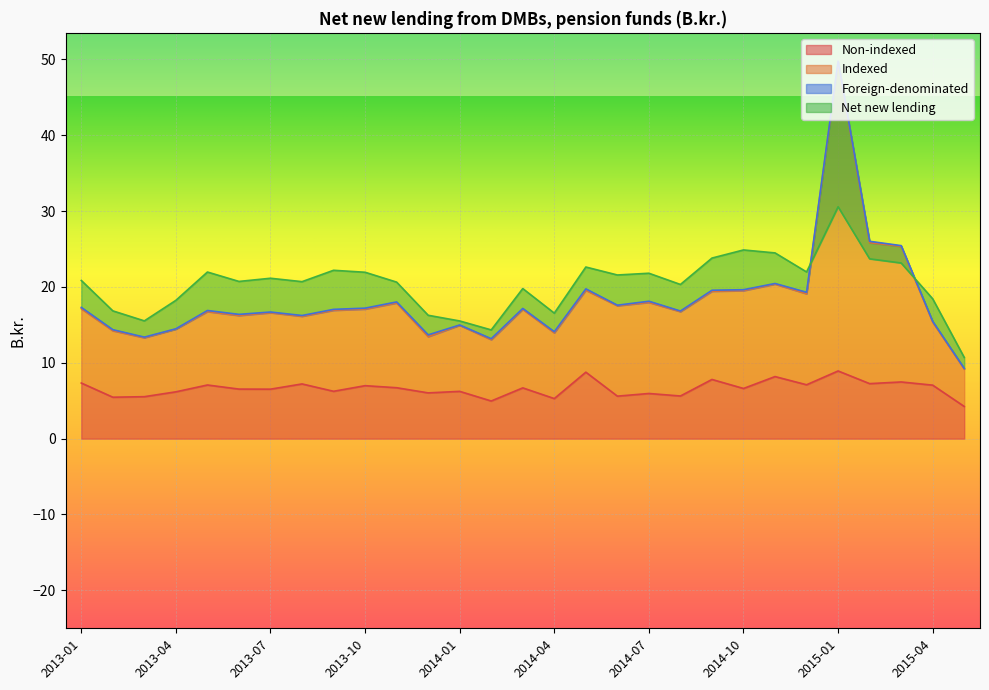

What is the minimum value for Non-indexed?

4.2